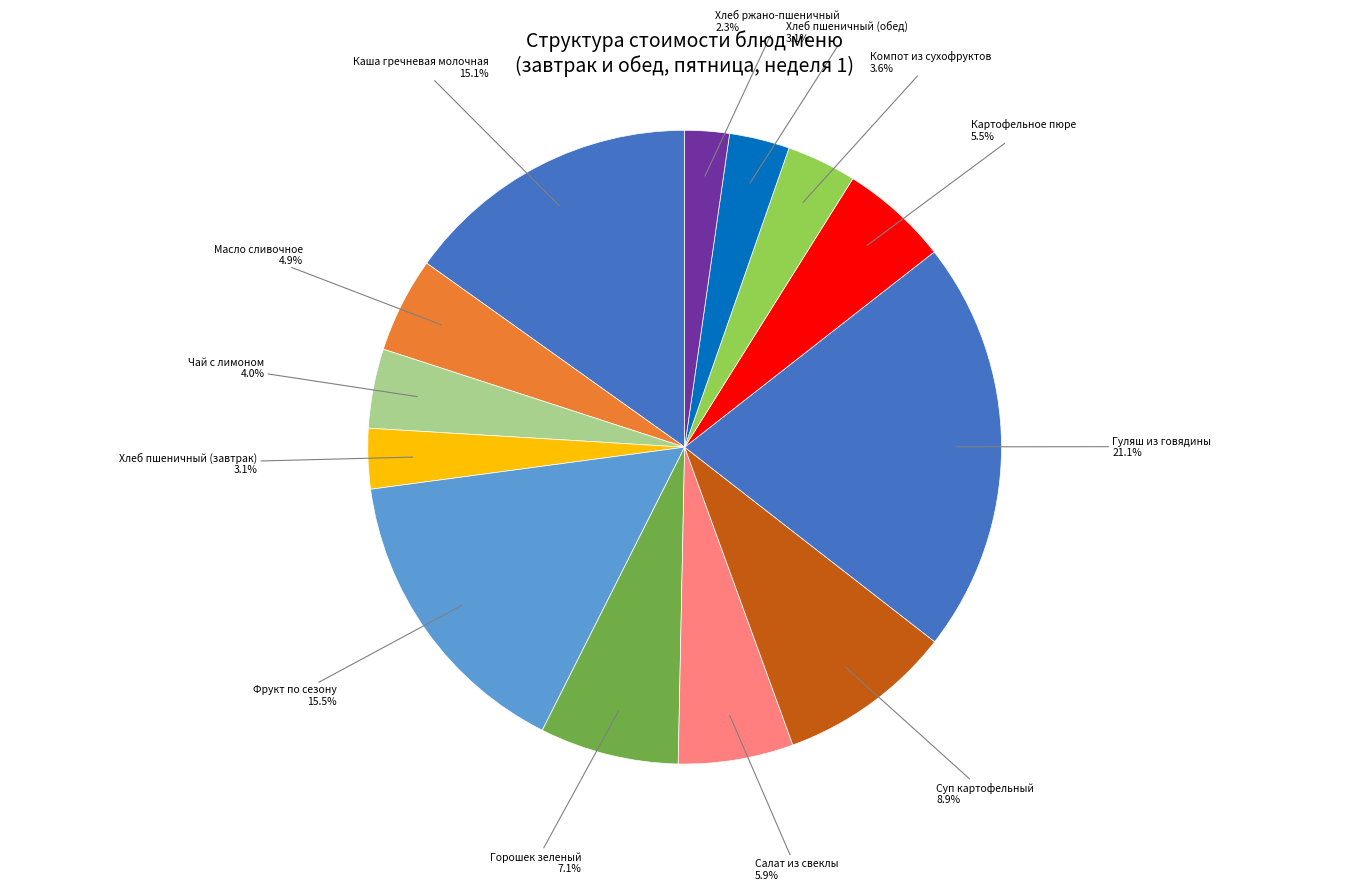

To the nearest percent, what is the difference between the largest and smallest slice percentages?

19%